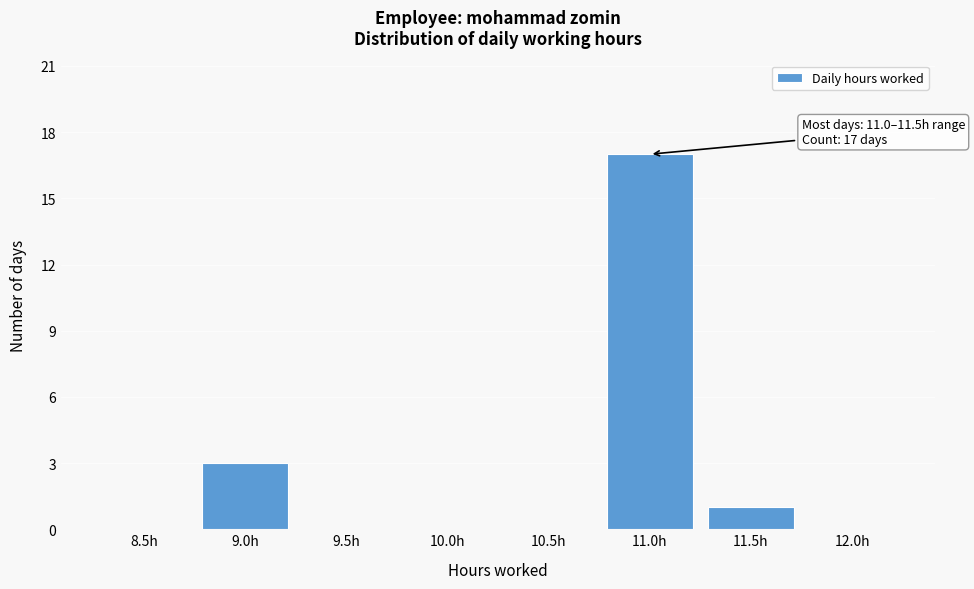

Reading right to left, what are all the values shown in this chart?

12.0h=0	11.5h=1	11.0h=17	10.5h=0	10.0h=0	9.5h=0	9.0h=3	8.5h=0